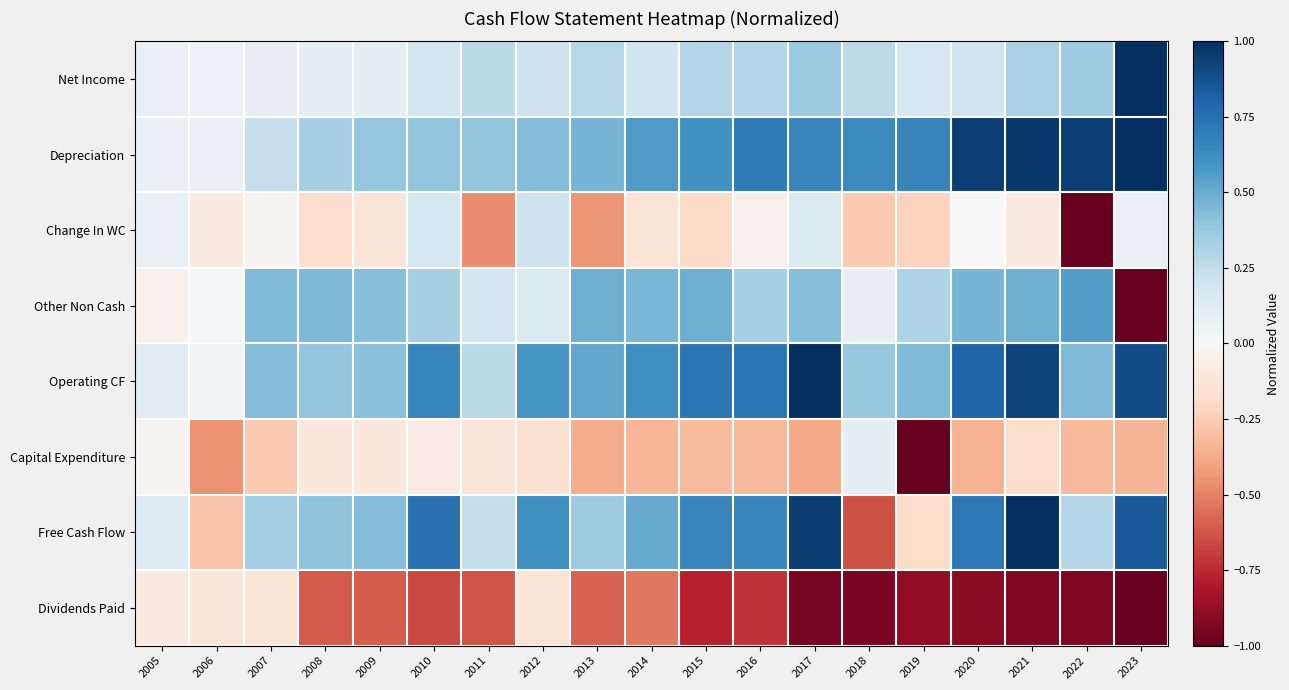

How many data points does each series have?

19